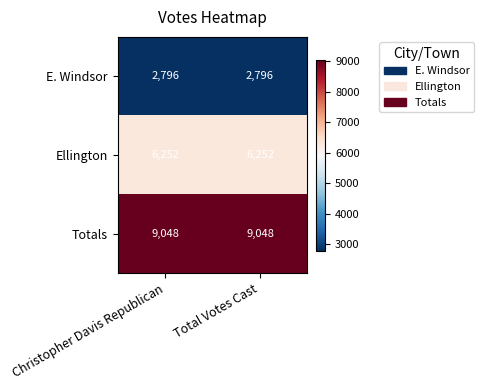

The value of E. Windsor at Christopher Davis Republican is 1207. True or false?

False